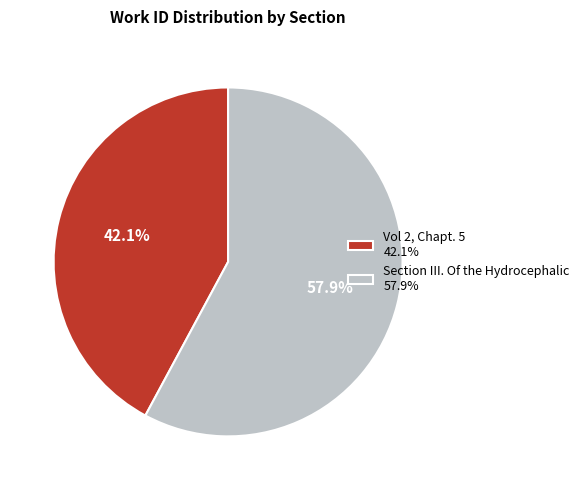

Does Vol 2, Chapt. 5 represent more than half of the total?

No